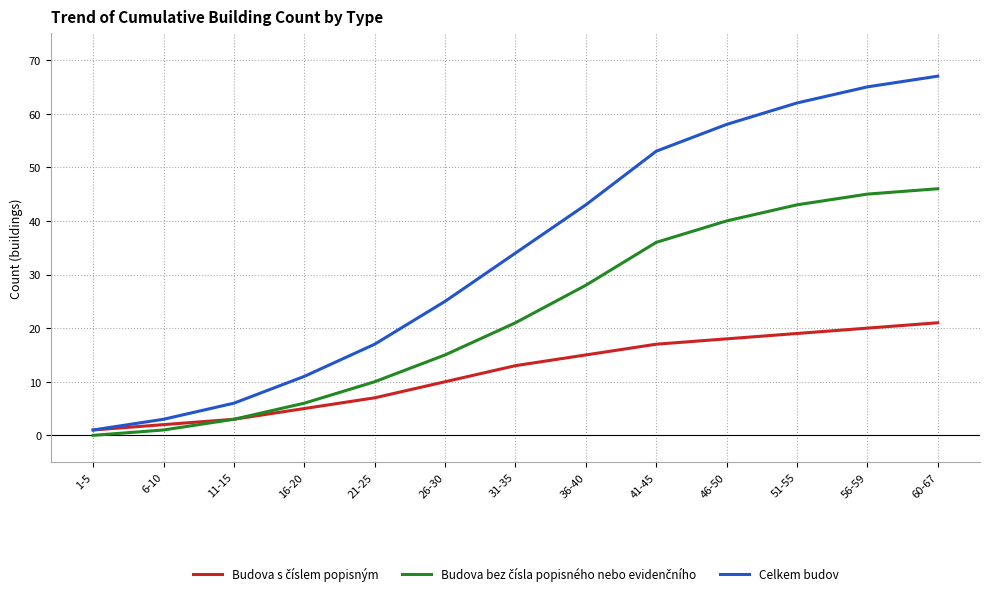

True or false: Celkem budov has a value of 95 at 56-59.

False